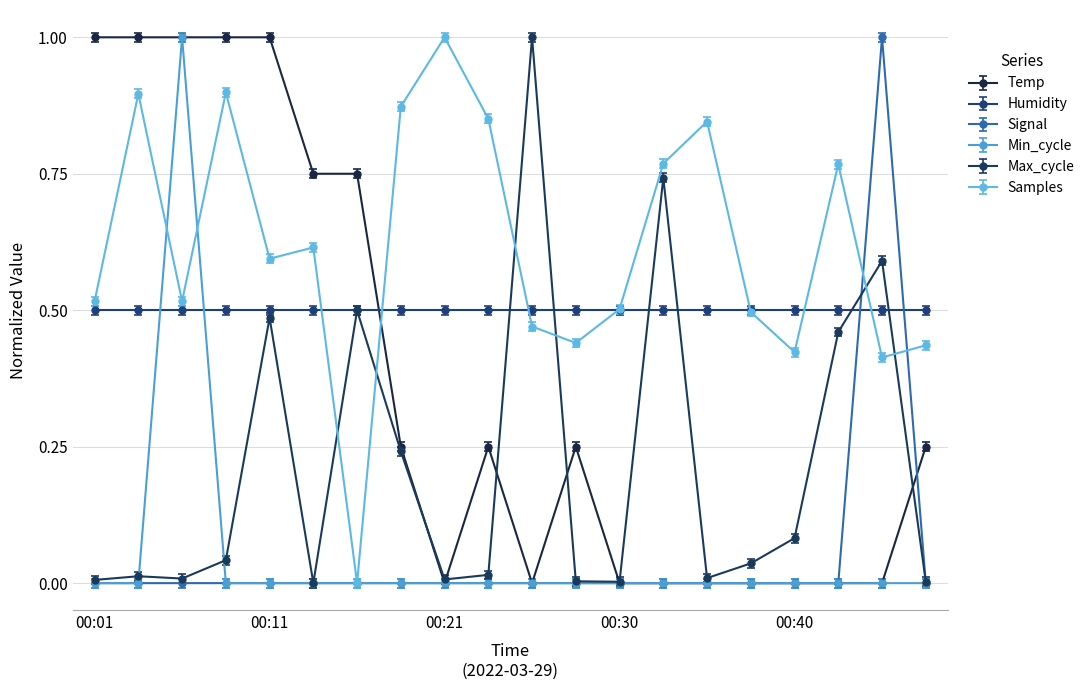

What is the maximum value shown in the chart?

1.0